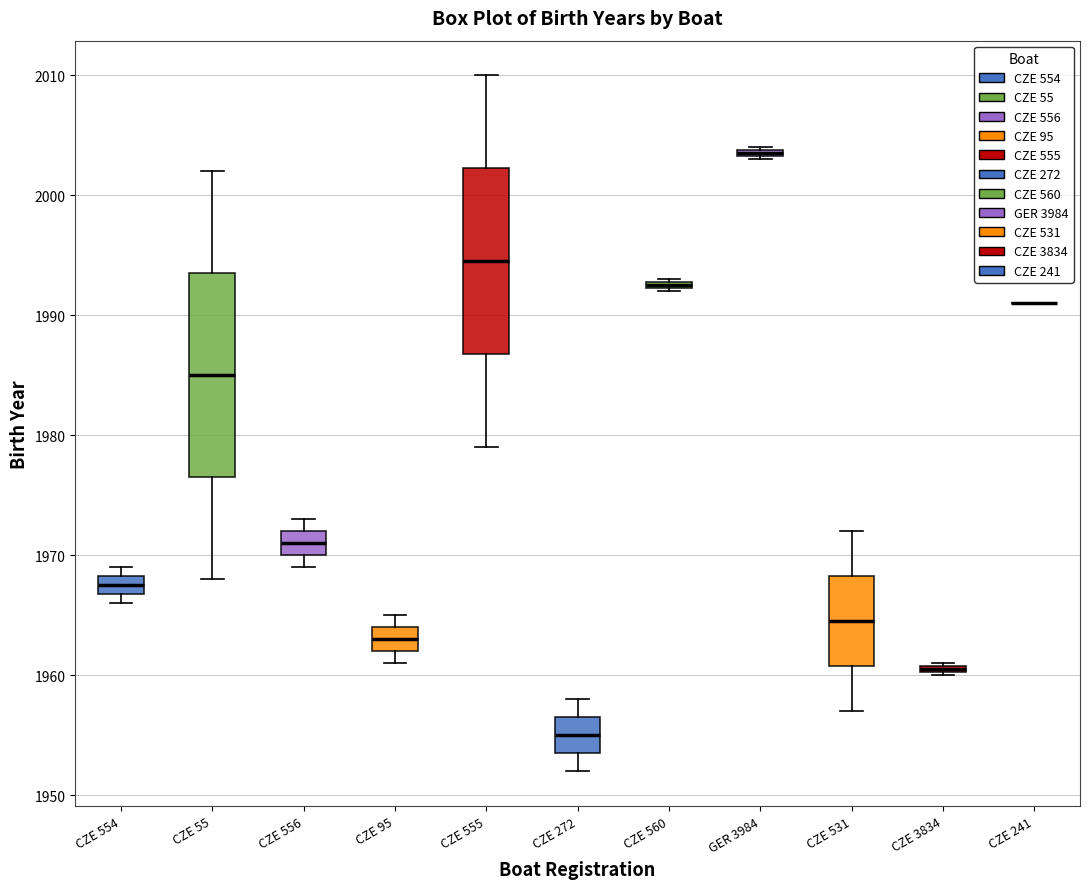

Where is the lower edge of the box for CZE 95 on the y-axis? The values are not printed on the chart, so give them approximately, as read against the axis.

1962